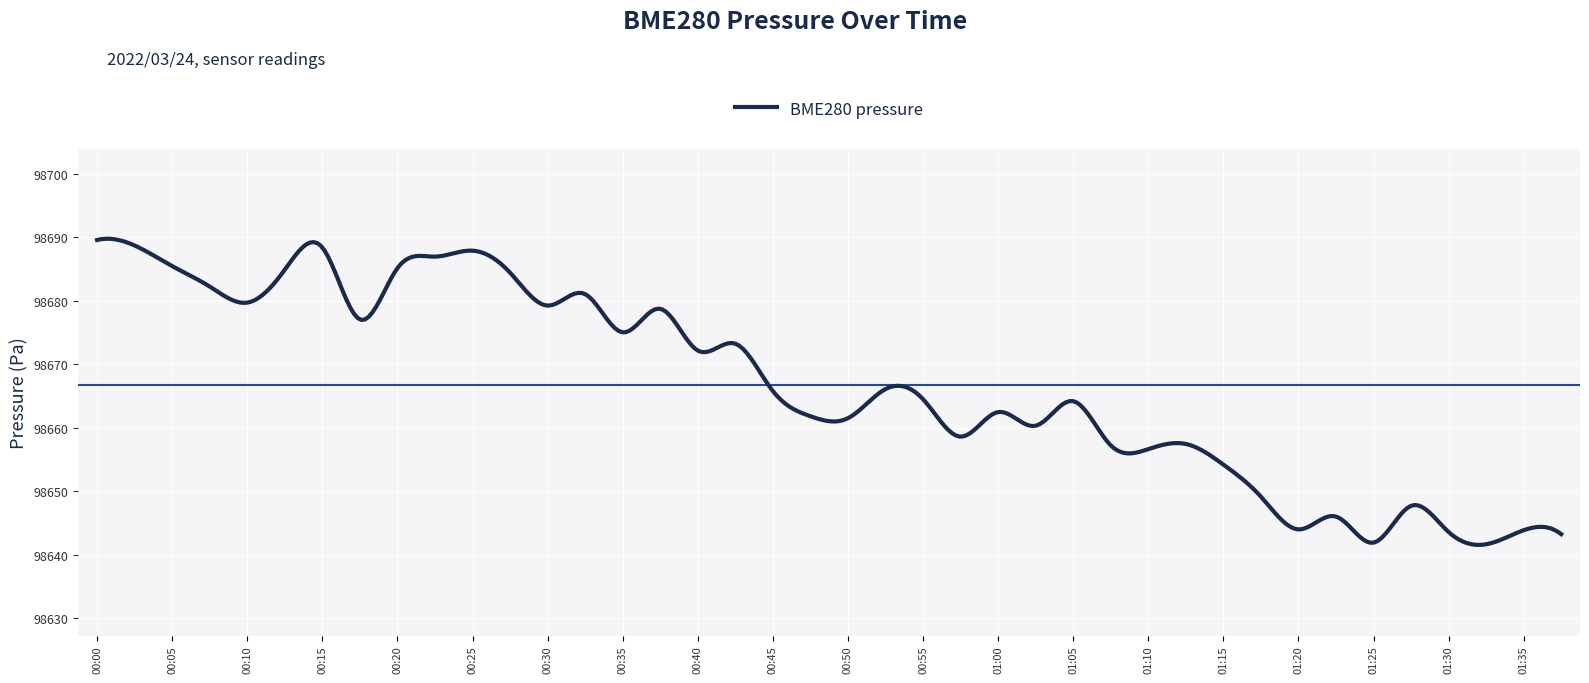

What is the difference between the second highest and minimum values?

48.2